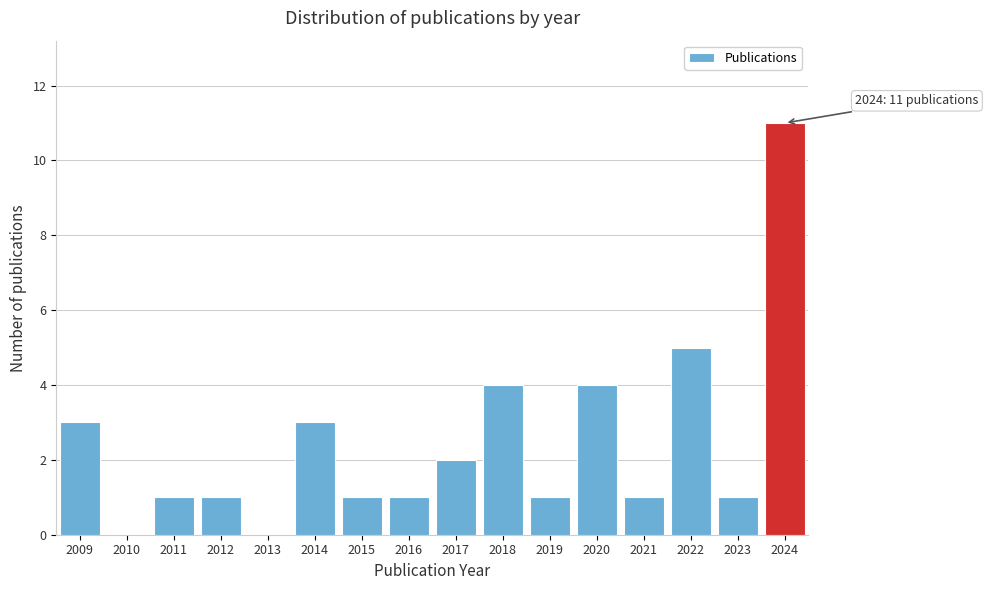

Reading left to right, transcribe all the data shown in this chart.

2009=3	2010=0	2011=1	2012=1	2013=0	2014=3	2015=1	2016=1	2017=2	2018=4	2019=1	2020=4	2021=1	2022=5	2023=1	2024=11